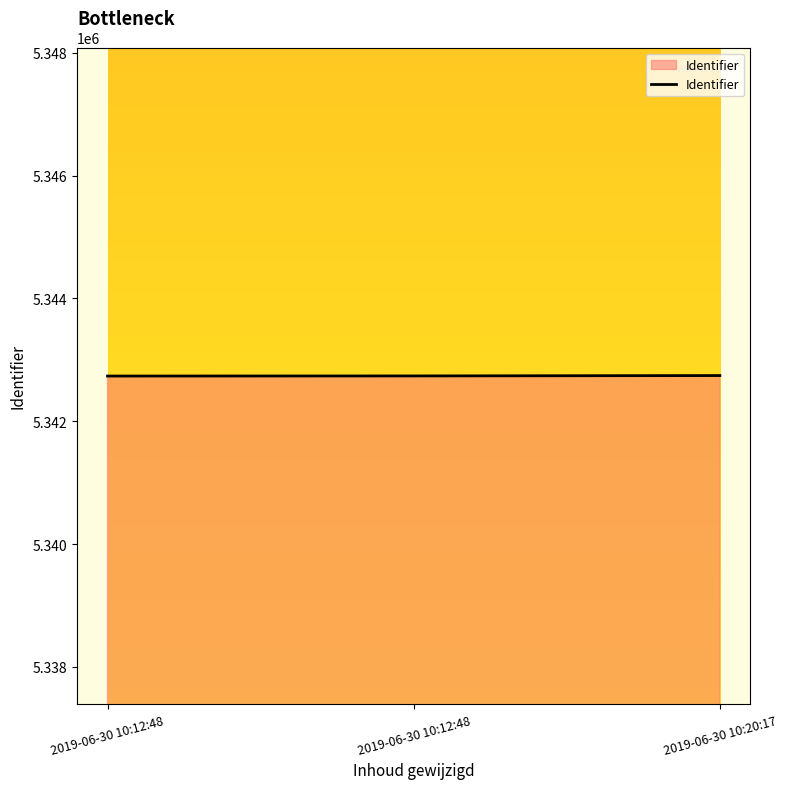

Reading left to right, transcribe all the data shown in this chart.

2019-06-30 10:12:48=5342737	2019-06-30 10:12:48=5342739	2019-06-30 10:20:17=5342745